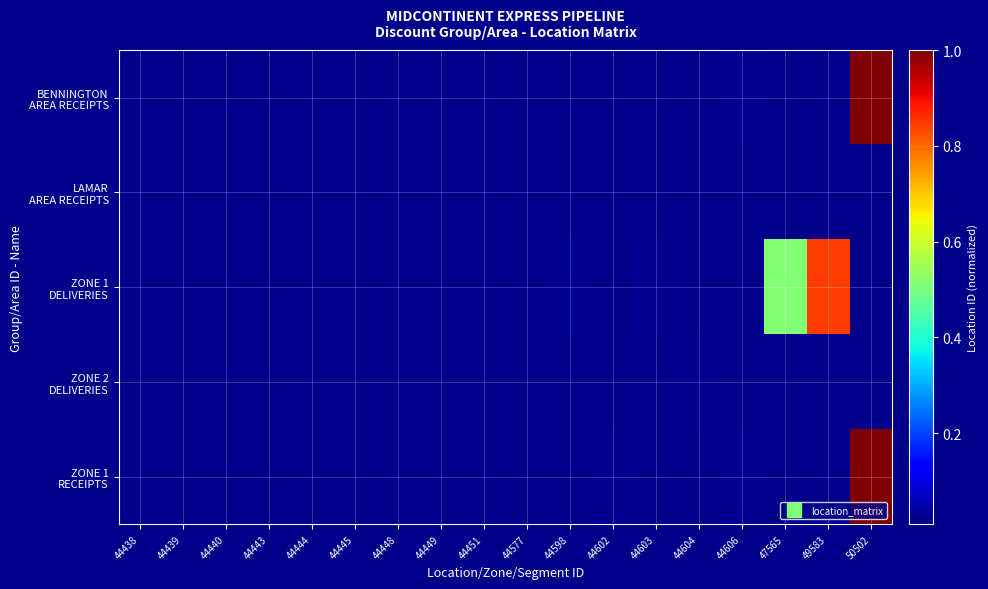

At how many categories does at least one series exceed 0?

17